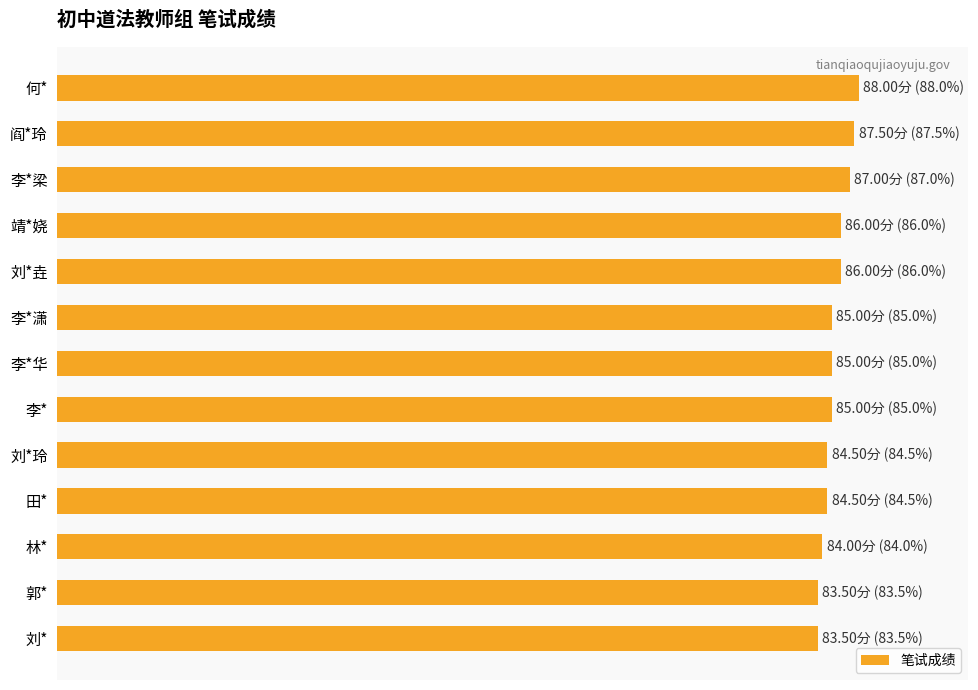

What is the minimum value shown in the chart?

83.5